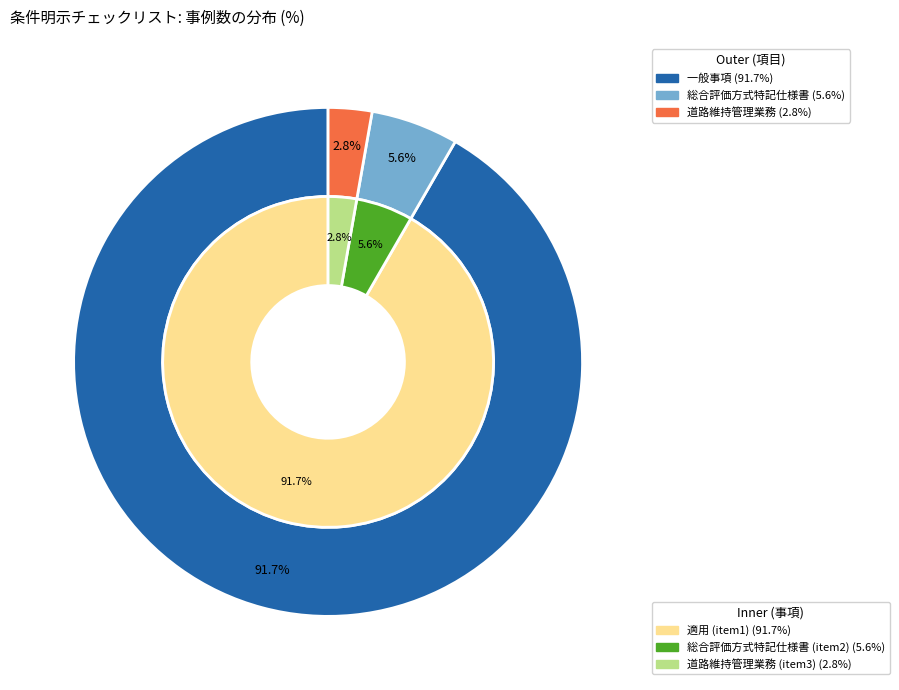

To the nearest percent, what portion does 道路維持管理業務 represent?

3%